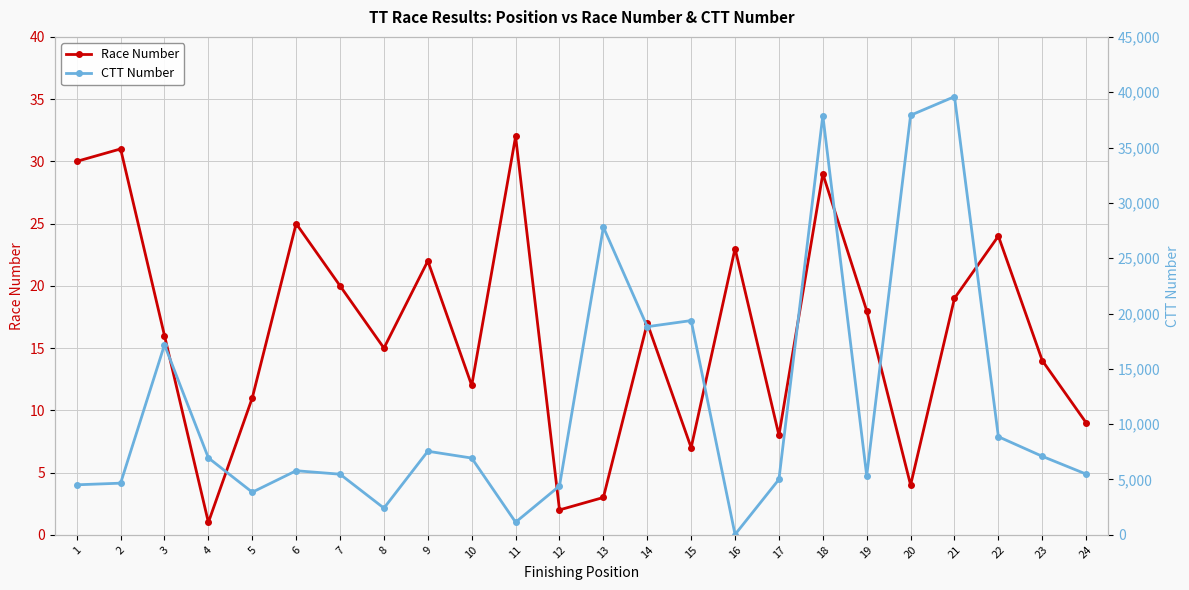

What are all the series names shown in the legend?

Race Number, CTT Number